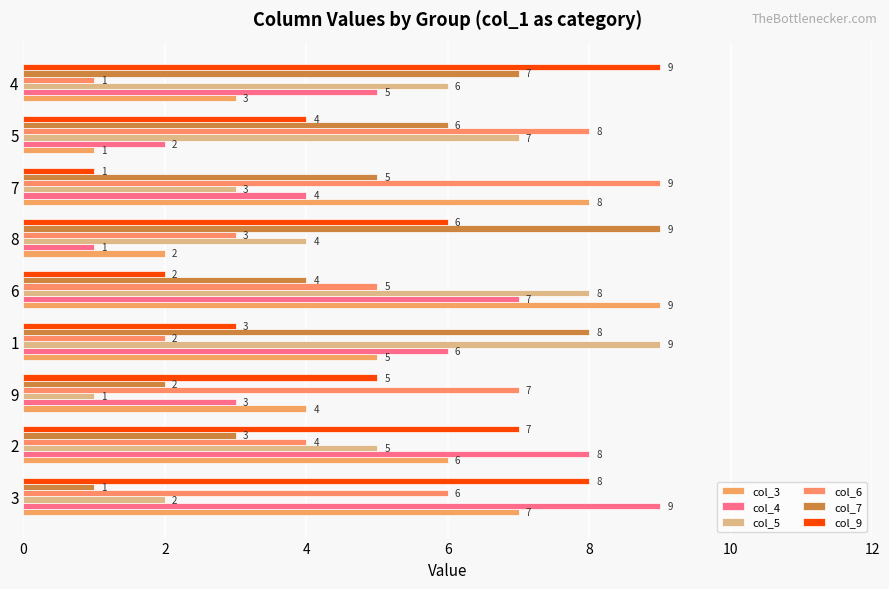

Which label corresponds to the largest value in the chart?

6